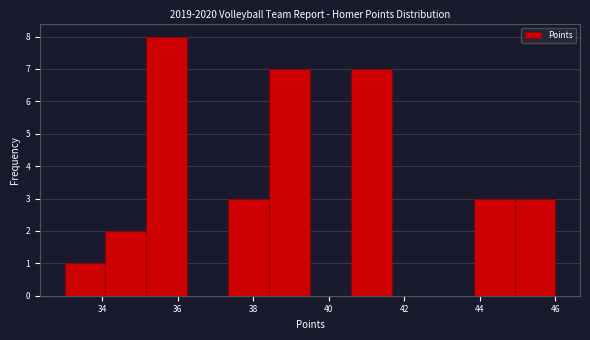

Reading left to right, list every bar in this chart as the range it spans on the x-axis followed by its height. Neither the bar edges nor the heights are printed on the chart, so give them approximately, as read against the axes.

33.0 to 34.0: 1
34.0 to 35.2: 2
35.2 to 36.2: 8
36.2 to 37.4: 0
37.4 to 38.4: 3
38.4 to 39.6: 7
39.6 to 40.6: 0
40.6 to 41.6: 7
41.6 to 42.8: 0
42.8 to 43.8: 0
43.8 to 45.0: 3
45.0 to 46.0: 3